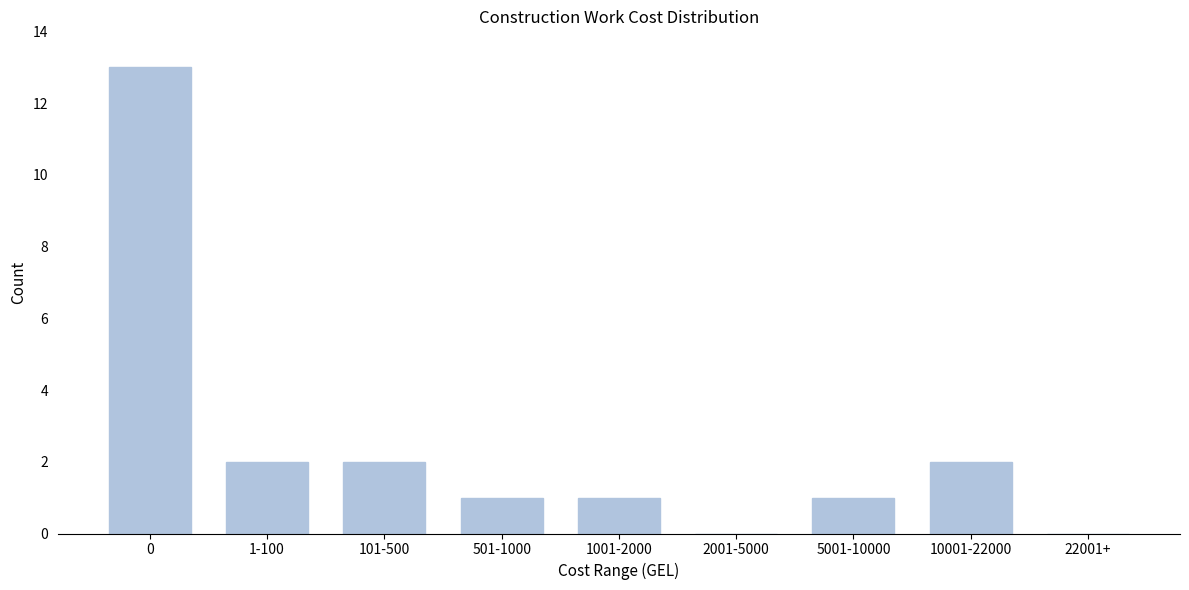

Reading right to left, what are all the values shown in this chart?

22001+=0	10001-22000=2	5001-10000=1	2001-5000=0	1001-2000=1	501-1000=1	101-500=2	1-100=2	0=13